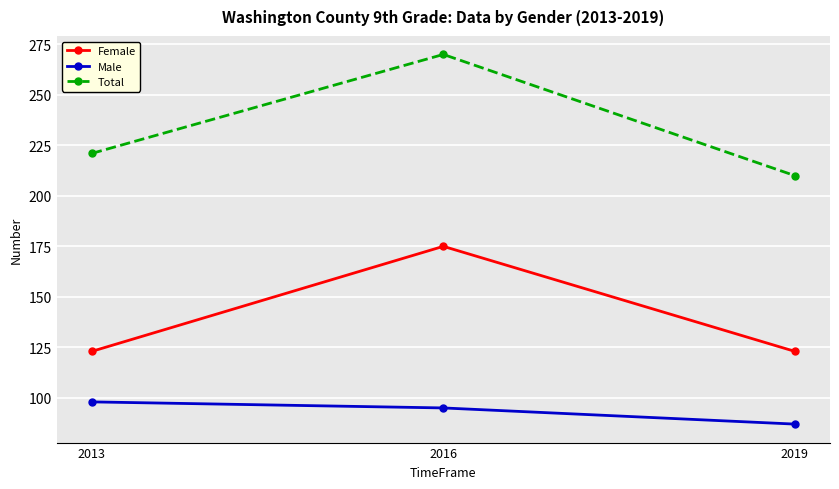

What is the approximate value of Female at 2016?

175